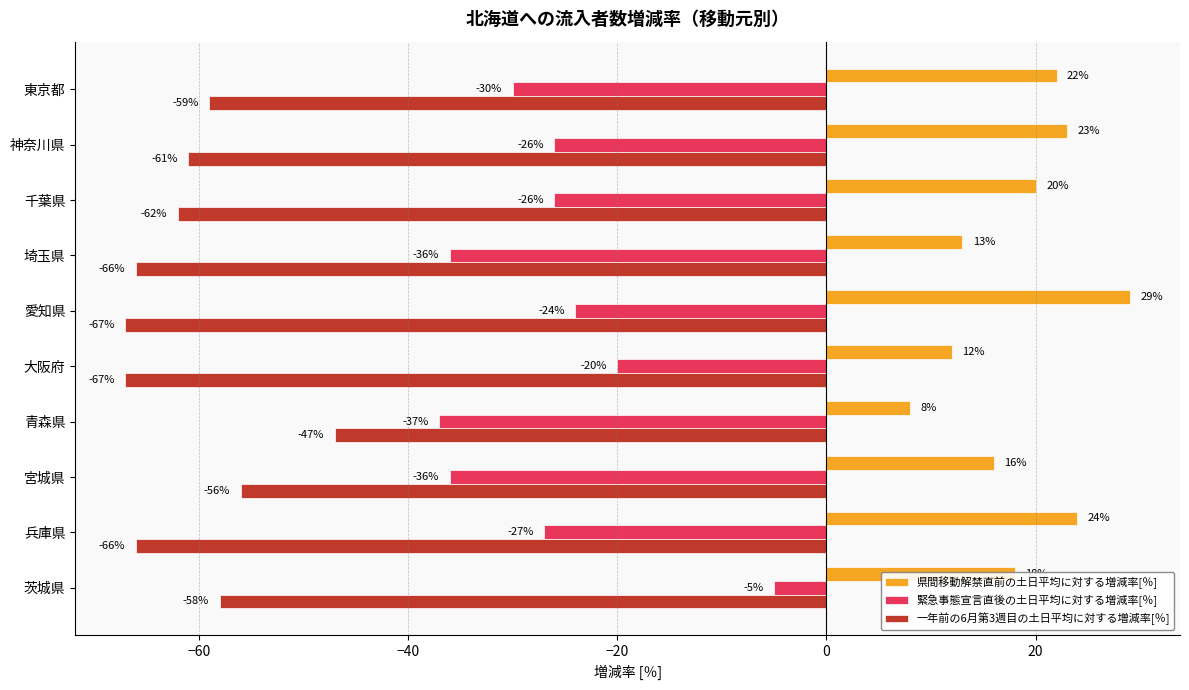

At how many categories does at least one series exceed 0?

10